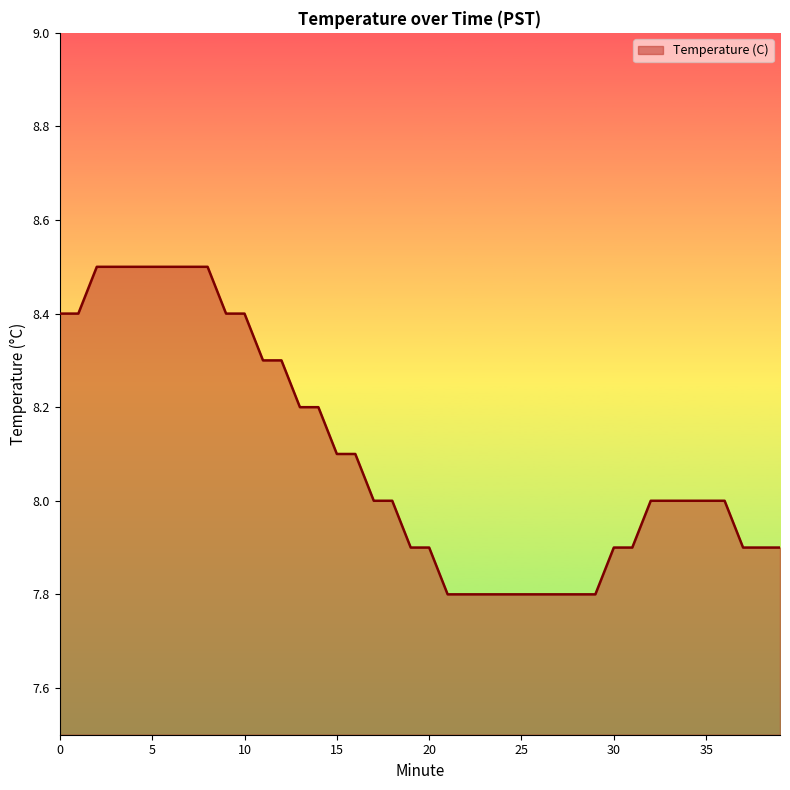

What is the minimum value shown in the chart?

7.8